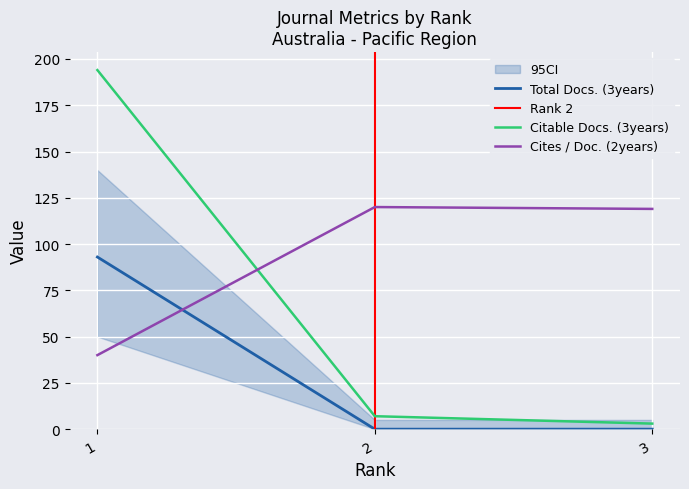

At how many categories does at least one series exceed 96?

3